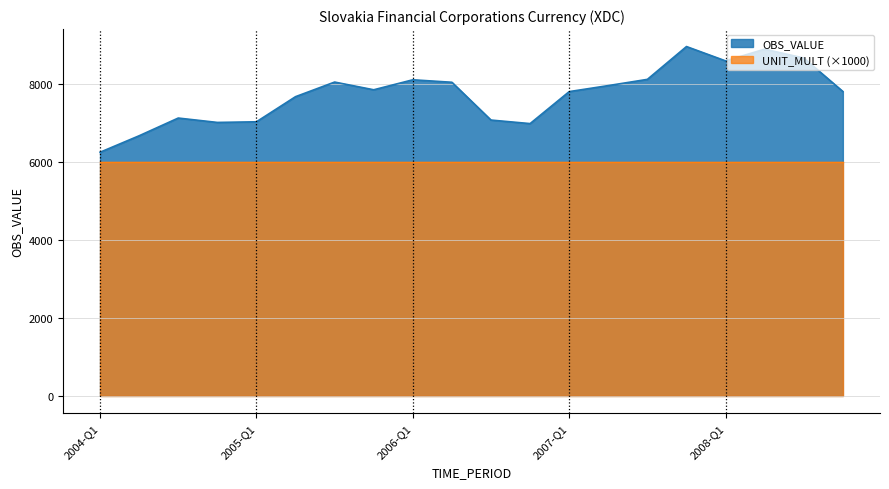

What is the label of the 11th point from the left?

2006-Q3